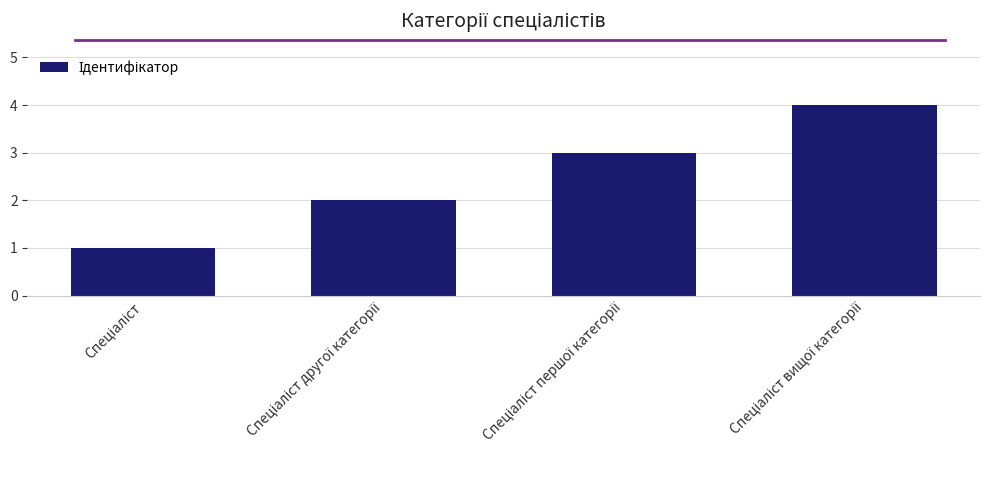

What is the maximum value shown in the chart?

4